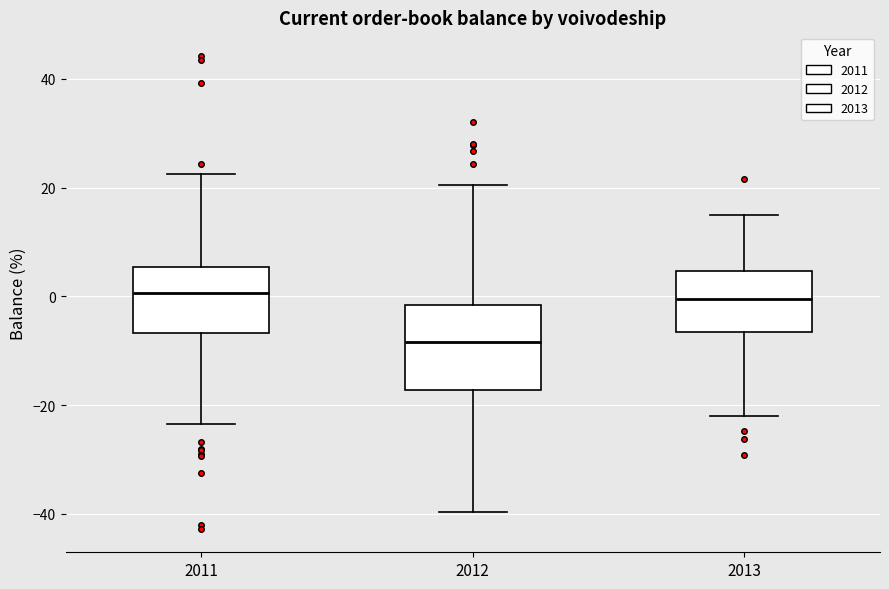

Comparing the boxes themselves (not the whiskers), which one is the tallest?

2012